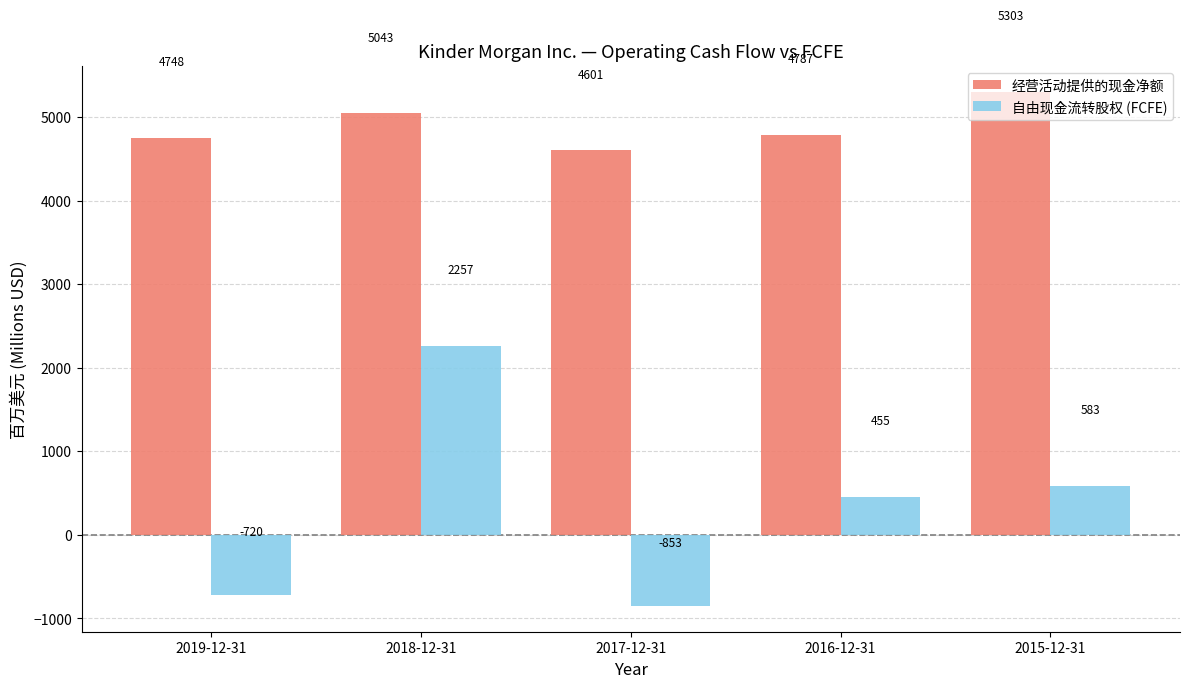

List the labels in order of 经营活动提供的现金净额 value, smallest first.

2017-12-31, 2019-12-31, 2016-12-31, 2018-12-31, 2015-12-31